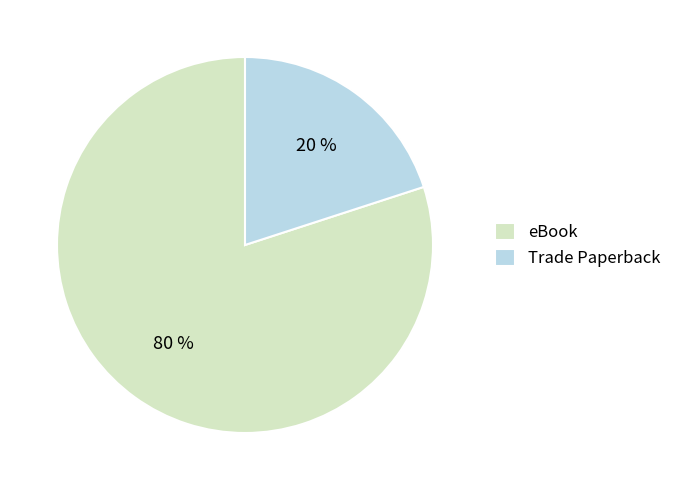

To the nearest percent, what percentage of the pie is Trade Paperback?

20%